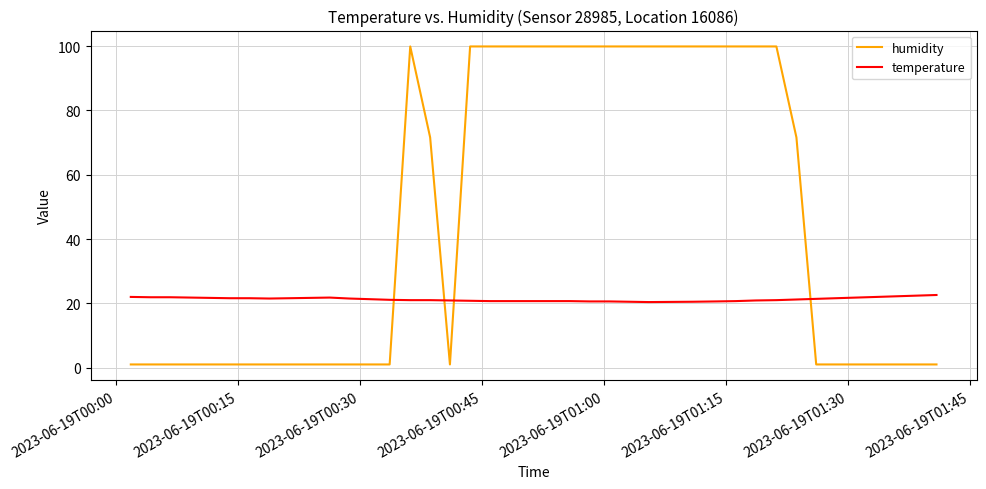

What is the difference between the maximum and minimum values in the temperature series?

2.2